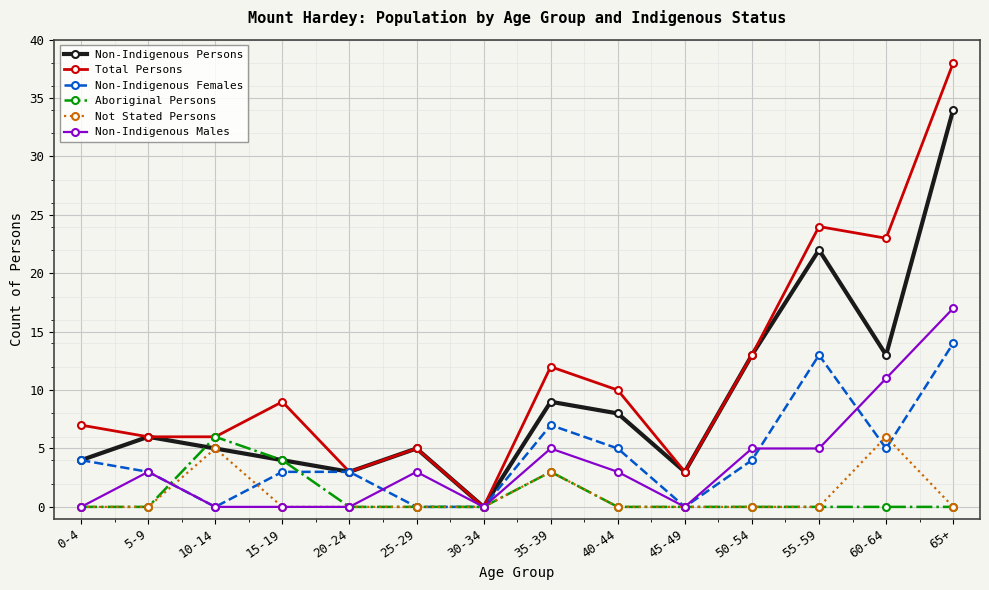

Reading left to right, transcribe all the data shown in this chart.

Non-Indigenous Persons: 0-4=4	5-9=6	10-14=5	15-19=4	20-24=3	25-29=5	30-34=0	35-39=9	40-44=8	45-49=3	50-54=13	55-59=22	60-64=13	65+=34
Total Persons: 0-4=7	5-9=6	10-14=6	15-19=9	20-24=3	25-29=5	30-34=0	35-39=12	40-44=10	45-49=3	50-54=13	55-59=24	60-64=23	65+=38
Non-Indigenous Females: 0-4=4	5-9=3	10-14=0	15-19=3	20-24=3	25-29=0	30-34=0	35-39=7	40-44=5	45-49=0	50-54=4	55-59=13	60-64=5	65+=14
Aboriginal Persons: 0-4=0	5-9=0	10-14=6	15-19=4	20-24=0	25-29=0	30-34=0	35-39=3	40-44=0	45-49=0	50-54=0	55-59=0	60-64=0	65+=0
Not Stated Persons: 0-4=0	5-9=0	10-14=5	15-19=0	20-24=0	25-29=0	30-34=0	35-39=3	40-44=0	45-49=0	50-54=0	55-59=0	60-64=6	65+=0
Non-Indigenous Males: 0-4=0	5-9=3	10-14=0	15-19=0	20-24=0	25-29=3	30-34=0	35-39=5	40-44=3	45-49=0	50-54=5	55-59=5	60-64=11	65+=17